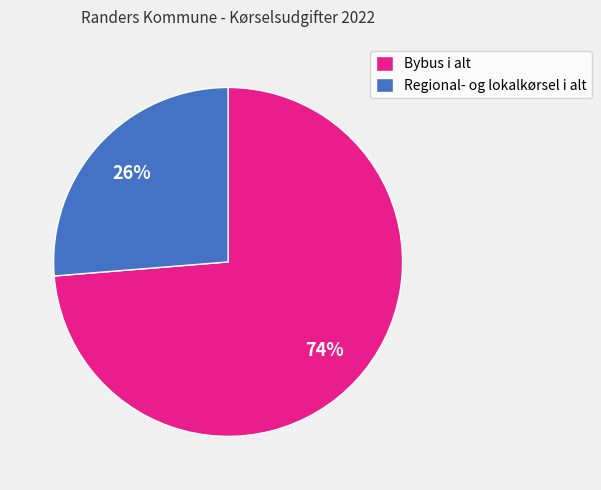

What percentage is the Bybus i alt slice, to the nearest percent?

74%